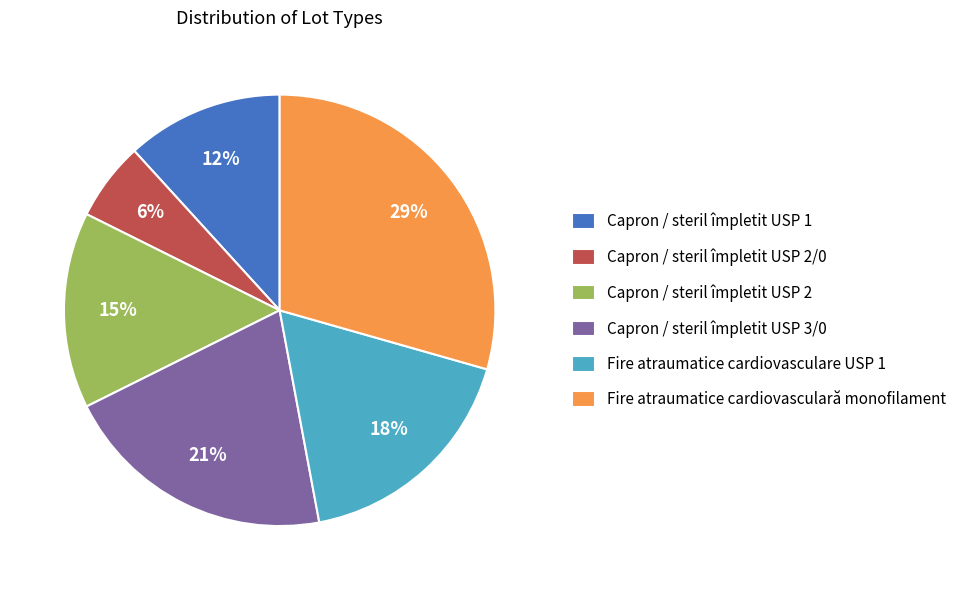

To the nearest percent, what is the combined percentage of Fire atraumatice cardiovasculară monofilament and Capron / steril împletit USP 3/0?

50%